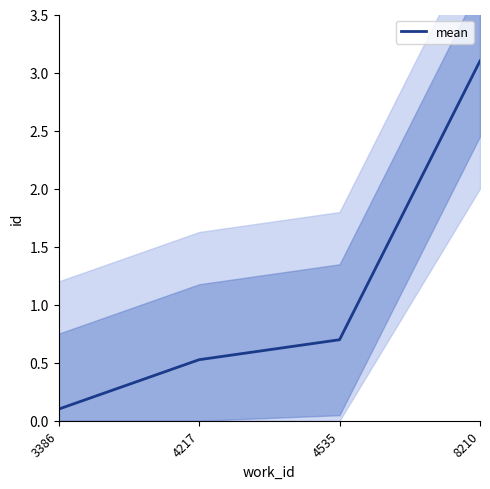

Rank the categories by value from lowest to highest.

3386, 4217, 4535, 8210